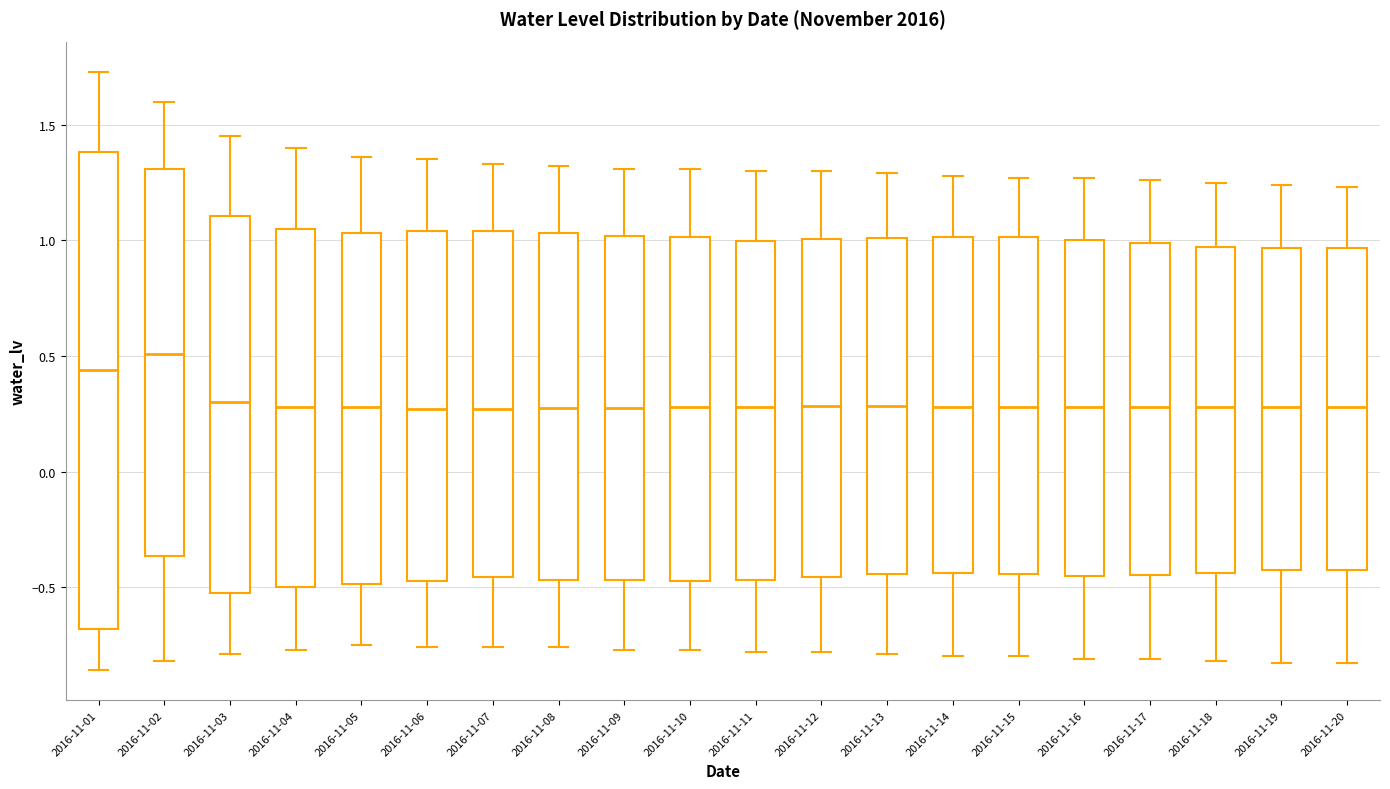

Where is the upper edge of the box for 2016-11-03 on the y-axis? The values are not printed on the chart, so give them approximately, as read against the axis.

1.10